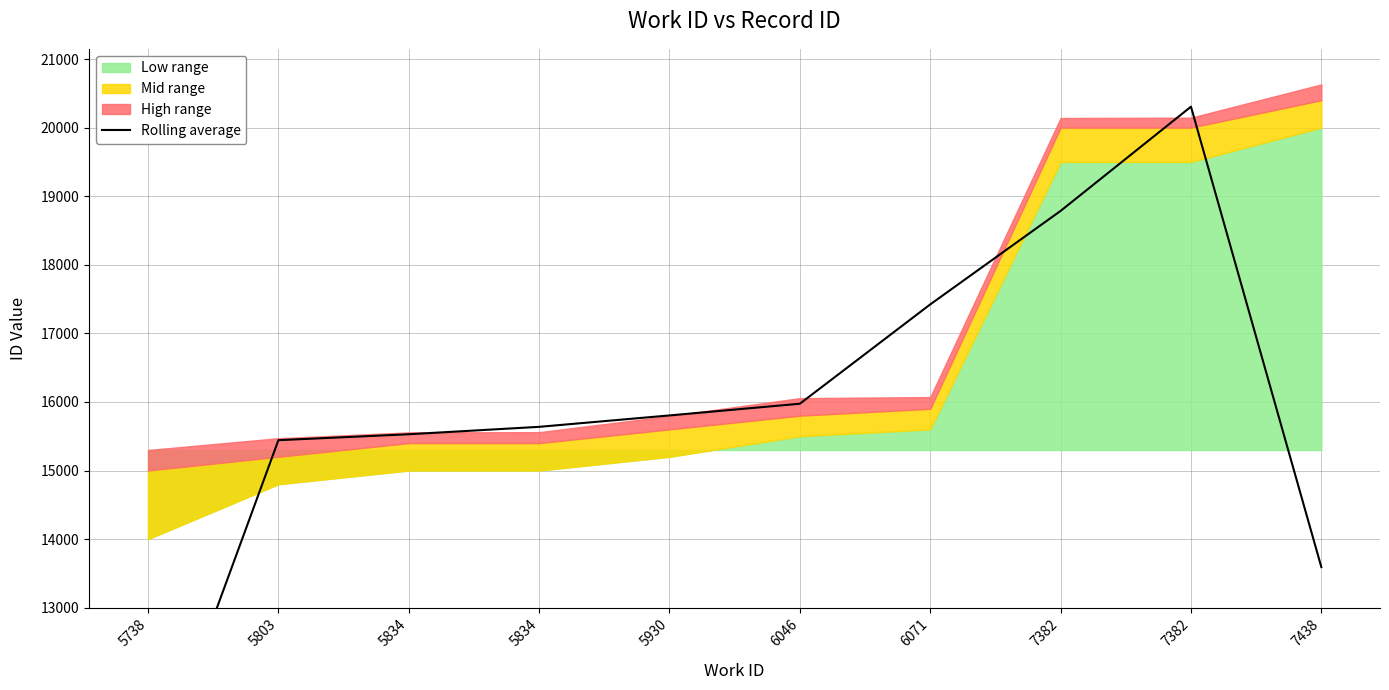

What is the sum of all values?

158744.7